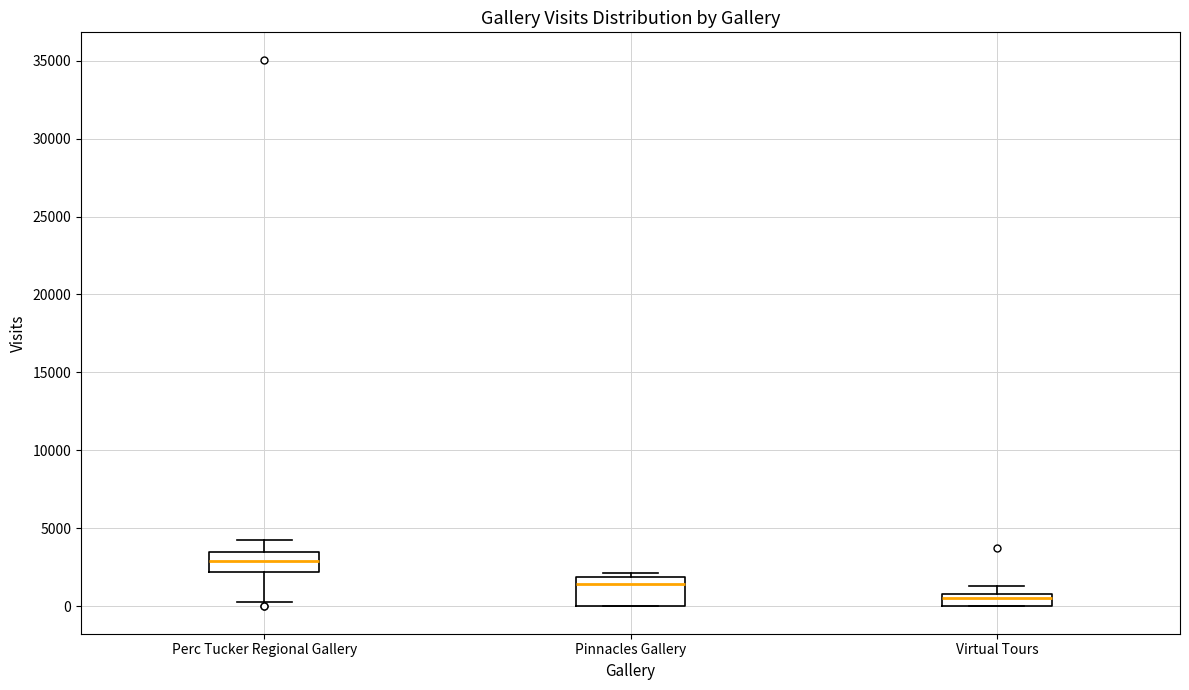

Reading left to right, read every box against the y-axis: the position of its median line, the range the box covers, and the ends of its whiskers. The values are not printed on the chart, so give them approximately, as read against the axis.

Perc Tucker Regional Gallery: median 3000, box 2000 to 3500, whiskers 500 to 4500
Pinnacles Gallery: median 1500, box 0 to 2000, whiskers 0 to 2000 (just above the box's upper edge)
Virtual Tours: median 500, box 0 to 1000, whiskers 0 to 1500